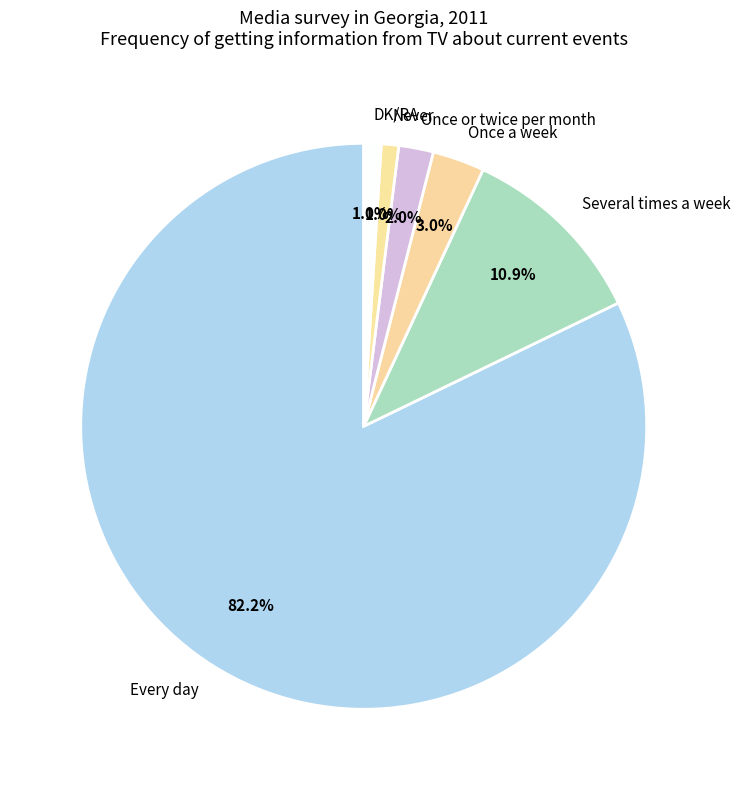

Is Once a week the majority of the pie?

No